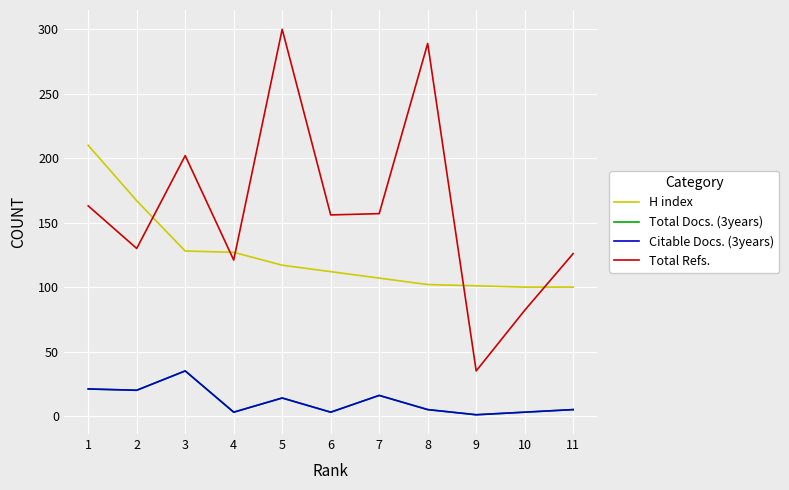

Does the chart have visible grid lines?

Yes